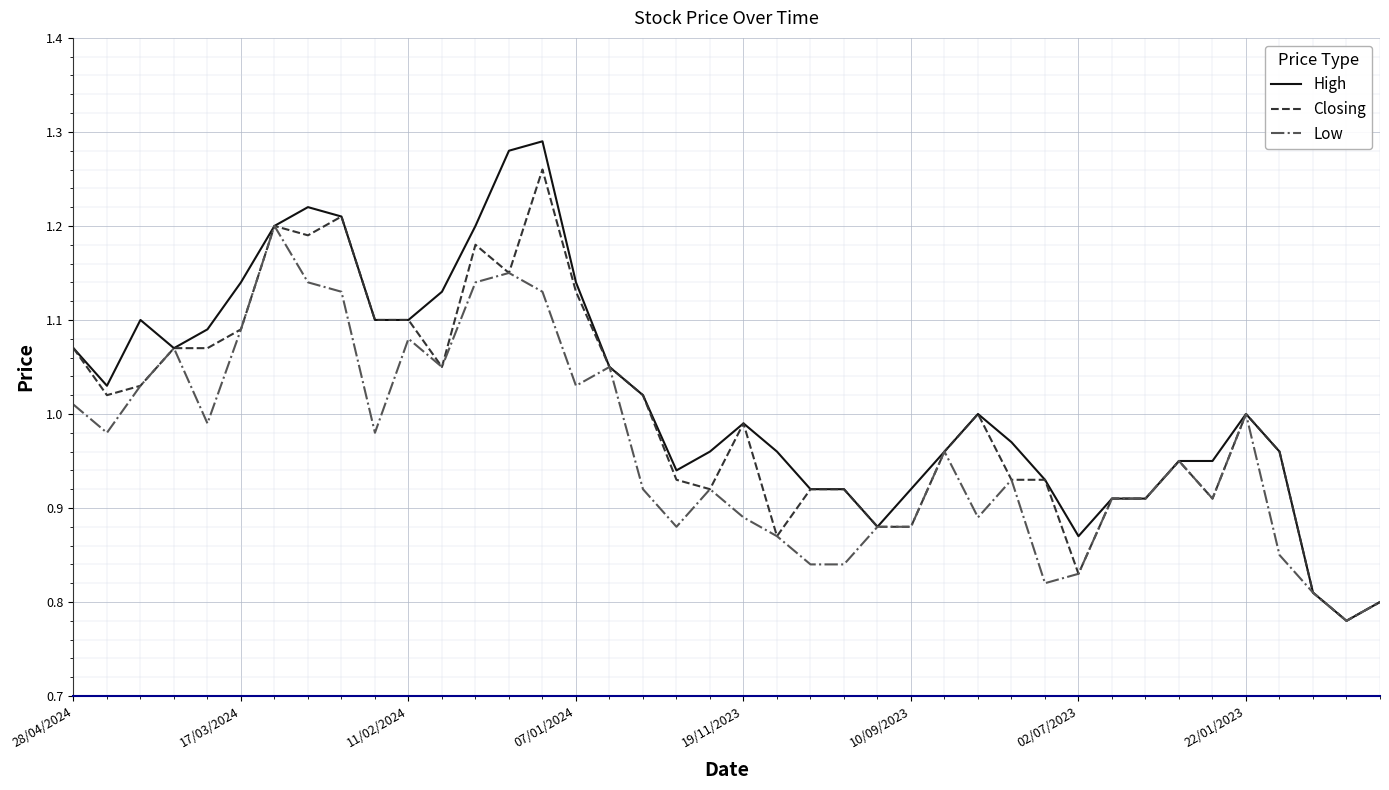

Rank the series by their average value, from highest to lowest.

High, Closing, Low